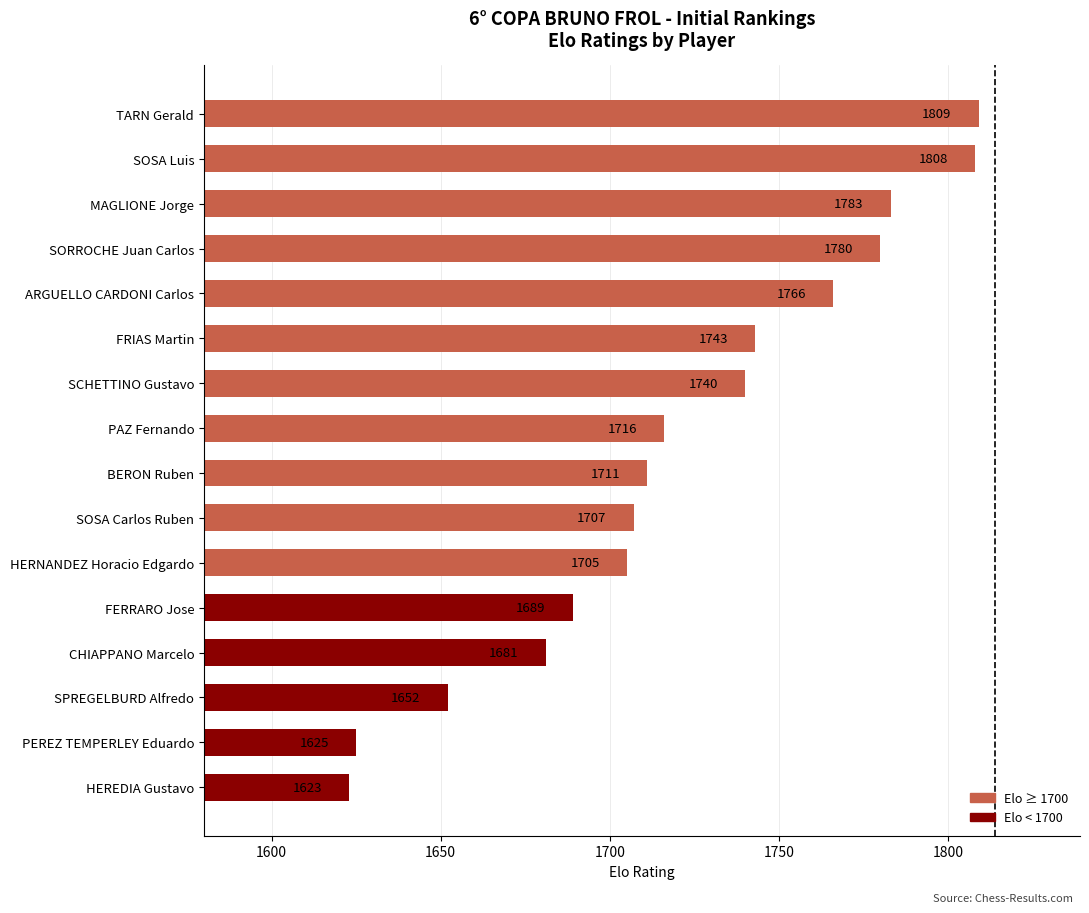

How many bars are there in total?

16